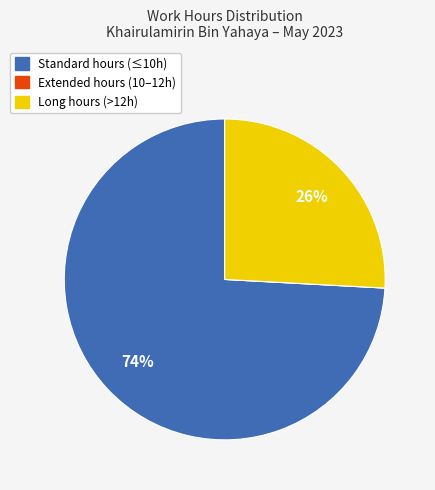

Is there a majority slice in this chart?

Yes